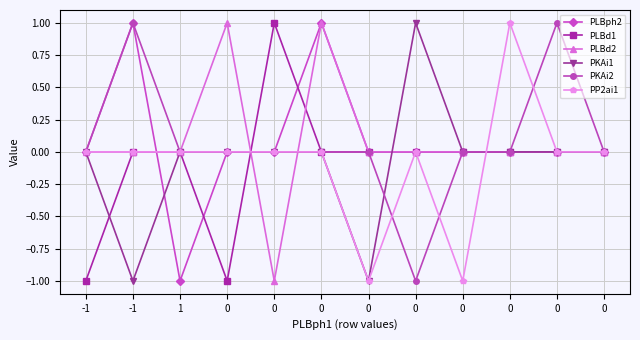

How many categories are shown in the chart?

12